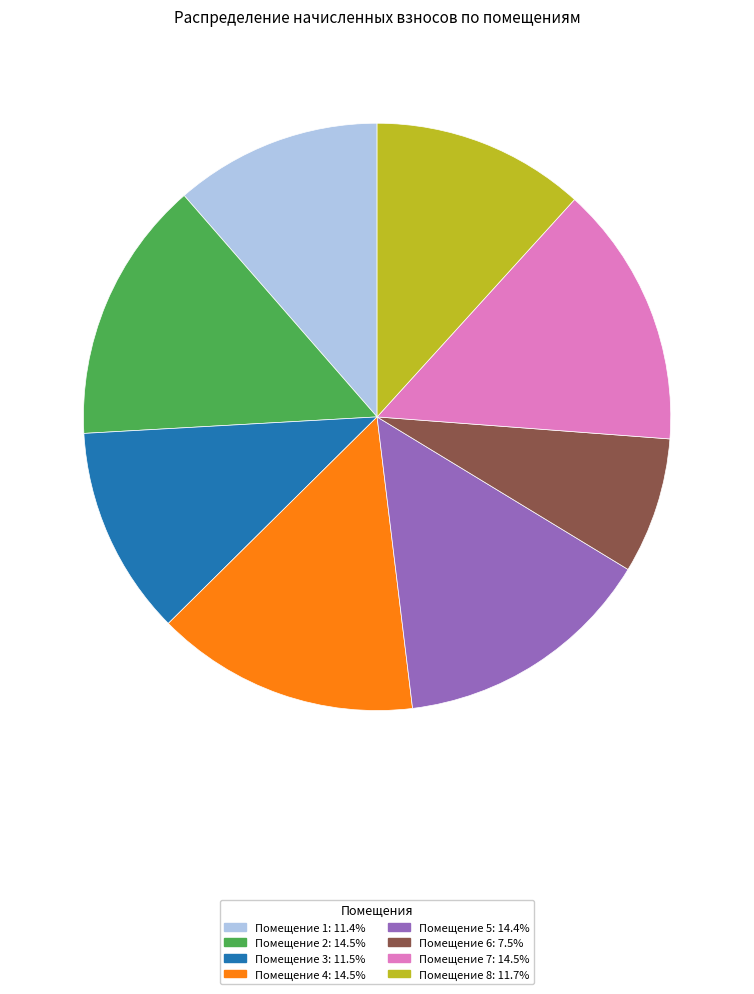

Approximately how many times larger is the value at Помещение 1: 11.4% compared to Помещение 3: 11.5%?

1.0